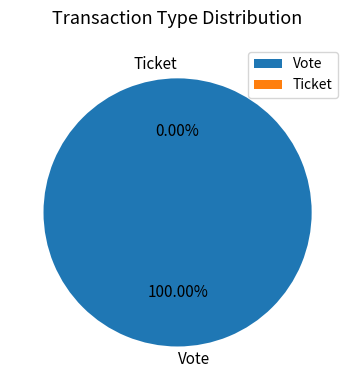

Rank the categories by value from lowest to highest.

Ticket, Vote